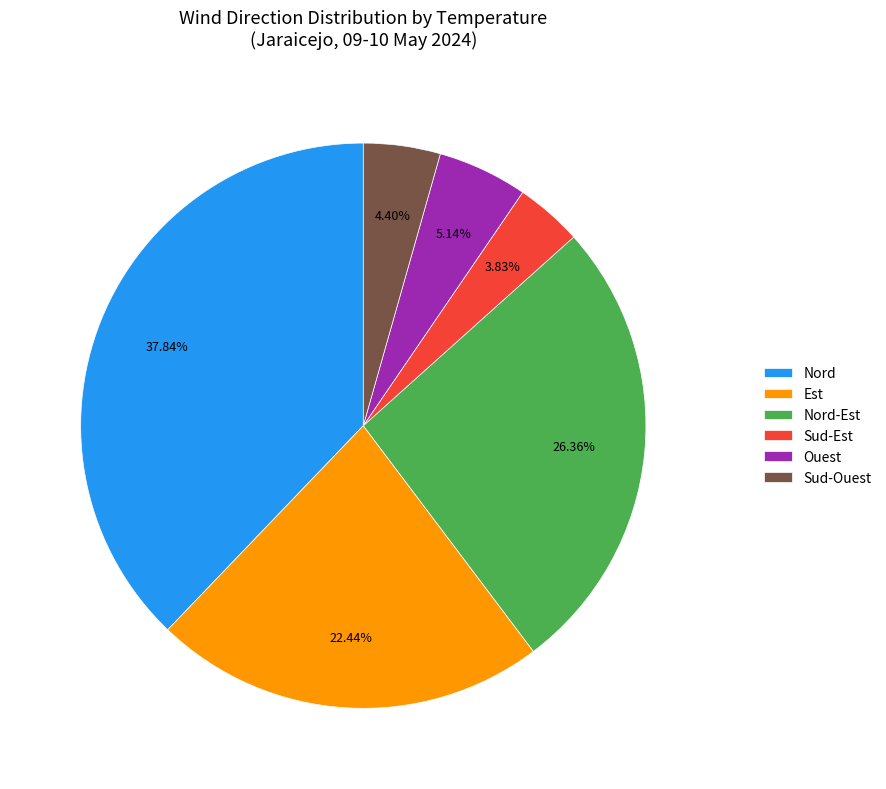

What is the largest slice in the pie chart?

Nord